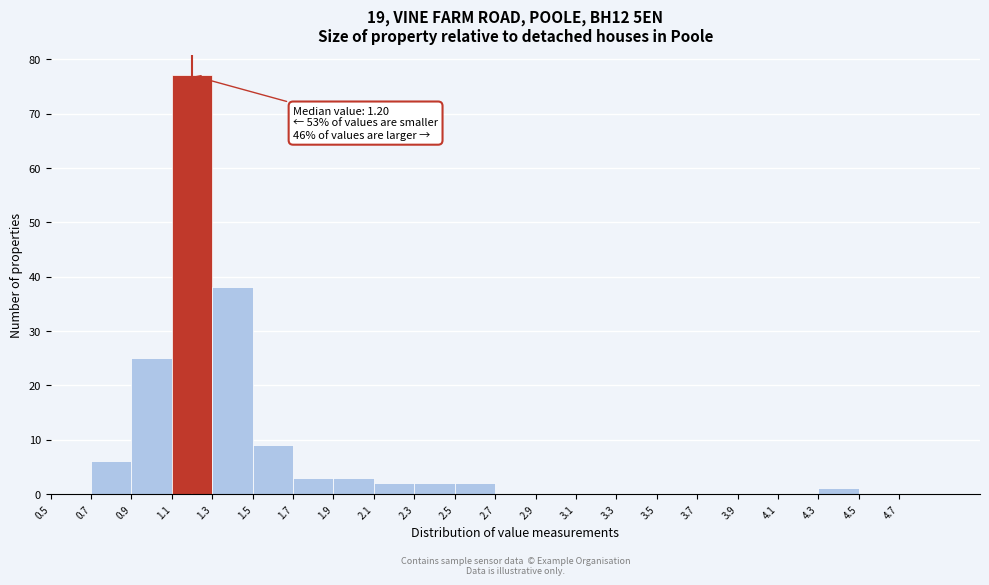

Which range on the x-axis has the tallest bar?

1.1 to 1.3